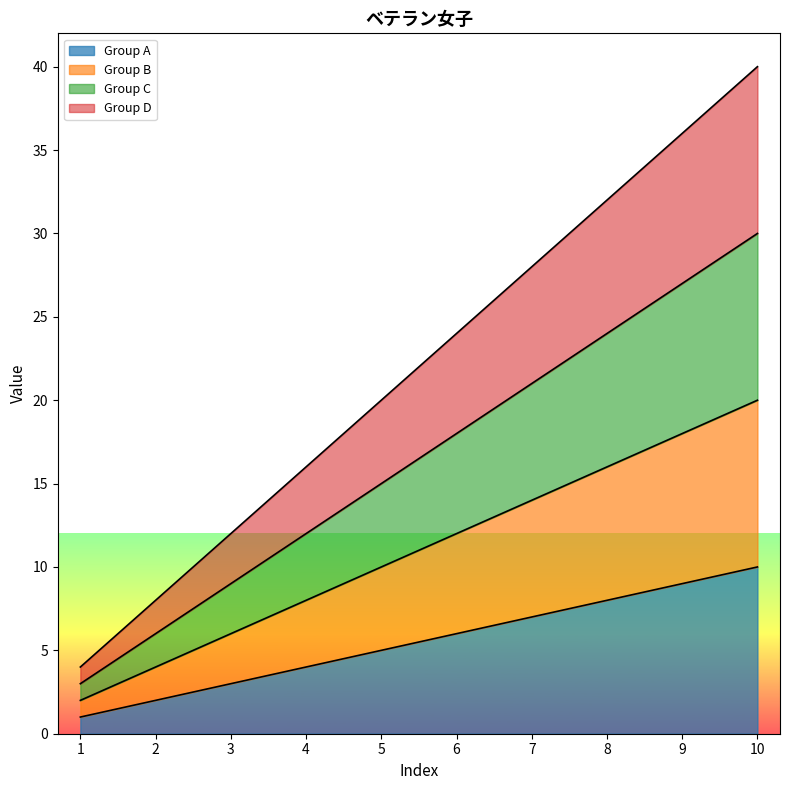

Where does the Group A series first go above 6?

7